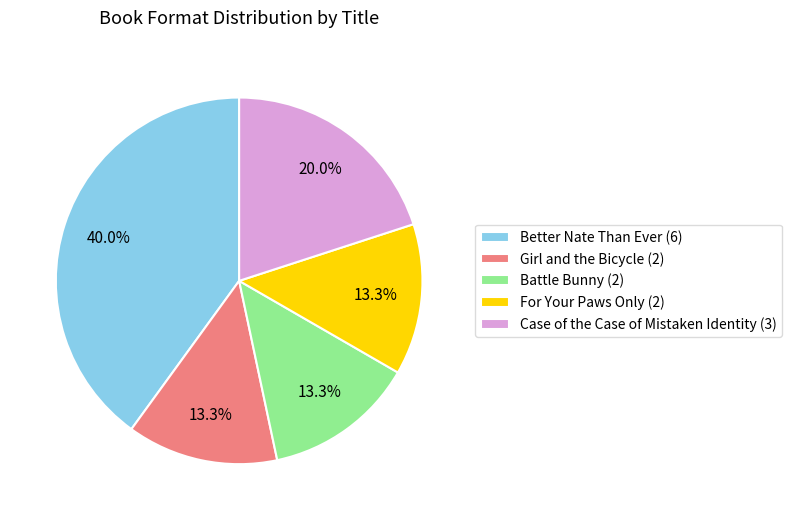

What is the total percentage of Girl and the Bicycle and Case of the Case of Mistaken Identity?

33.3%